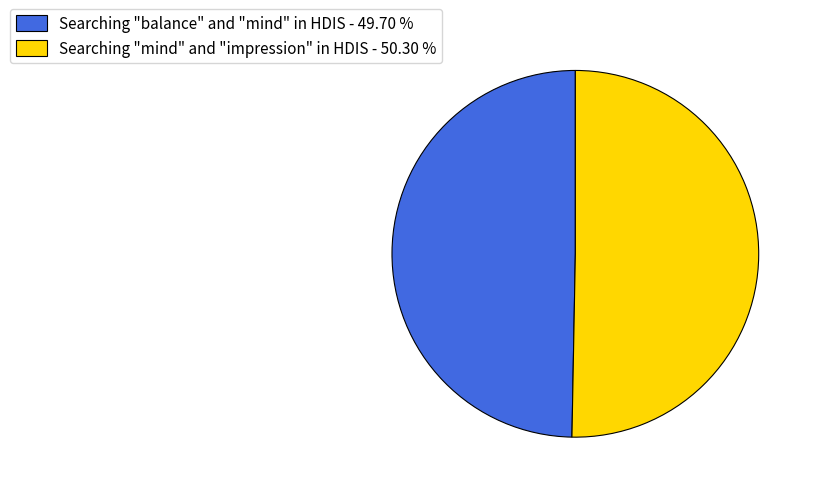

Do Searching "mind" and "impression" in HDIS - 50.30 % and Searching "balance" and "mind" in HDIS - 49.70 % together represent more than half of the pie?

Yes